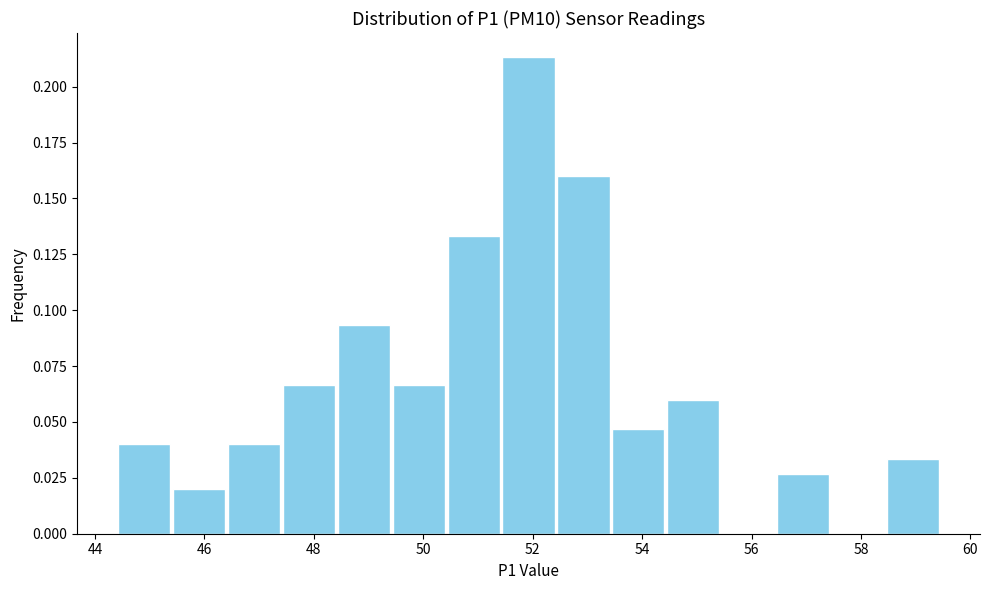

How tall is the bar that spans 58.4 to 59.4 on the x-axis? Neither the bar edges nor the heights are printed on the chart, so give them approximately, as read against the axes.

0.035